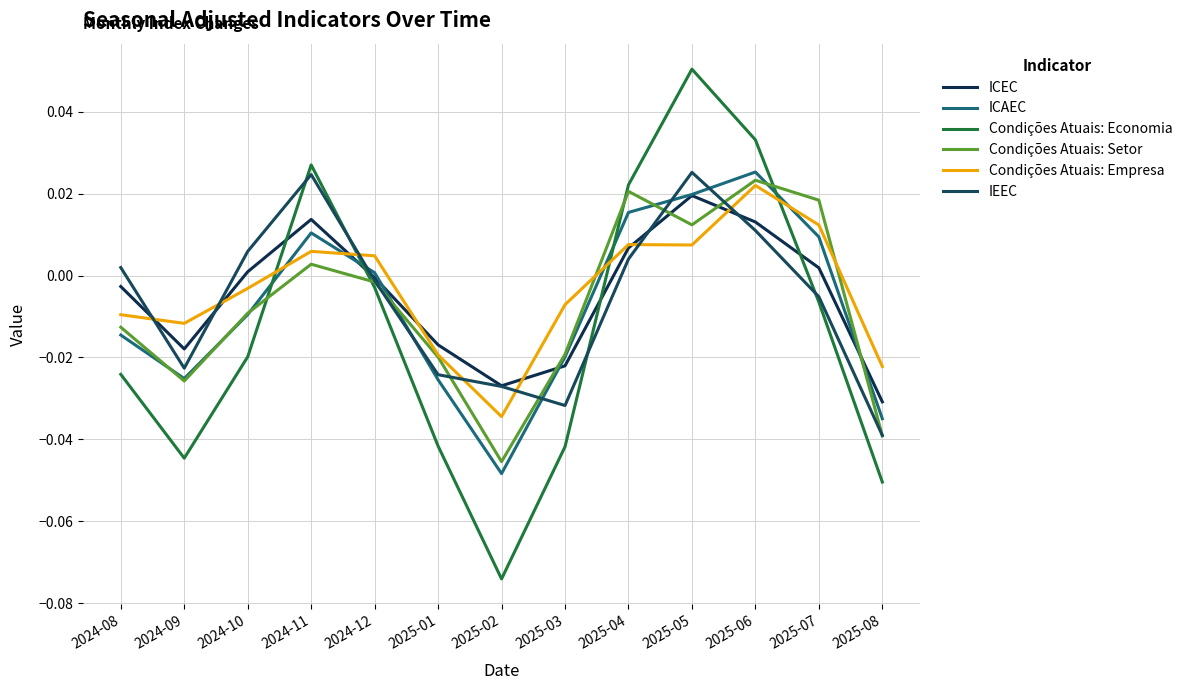

True or false: Condições Atuais: Economia and Condições Atuais: Empresa cross at least once.

True